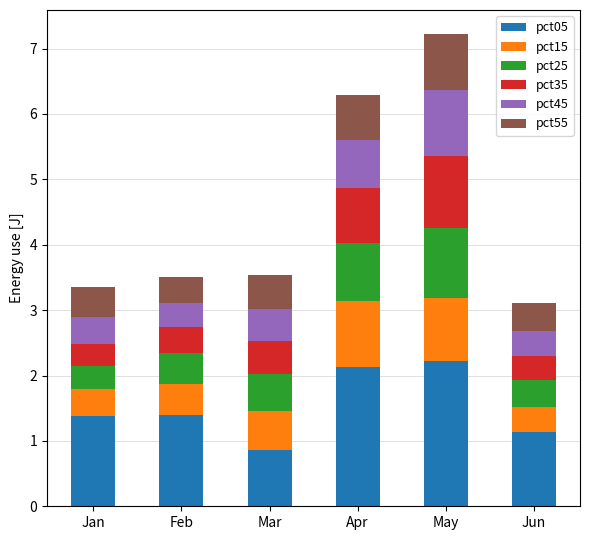

At which category is the sum across all series the highest?

May